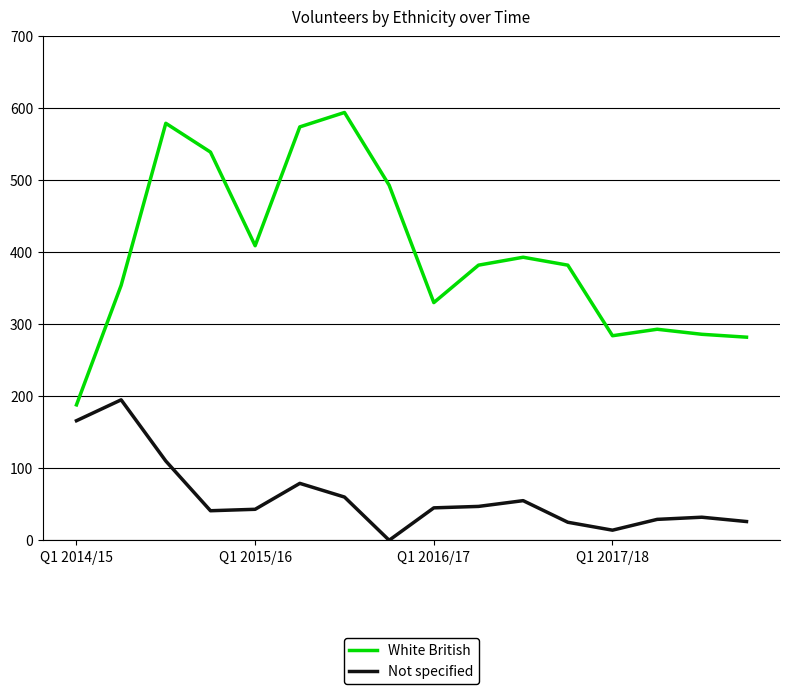

How many lines are shown in the chart?

2